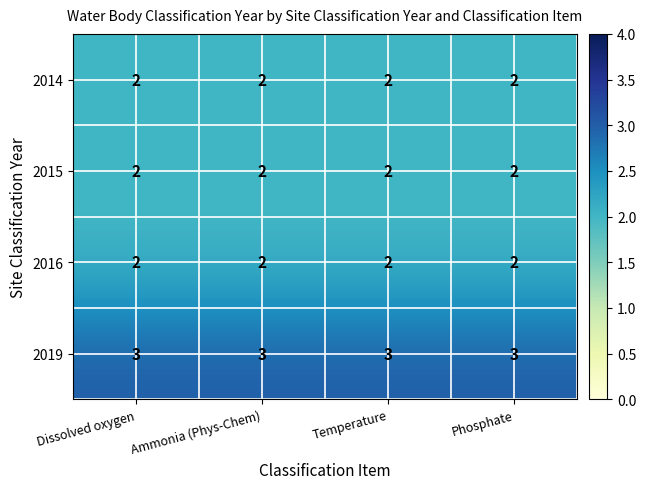

The 2016 series shows 1 at Dissolved oxygen. True or false?

False